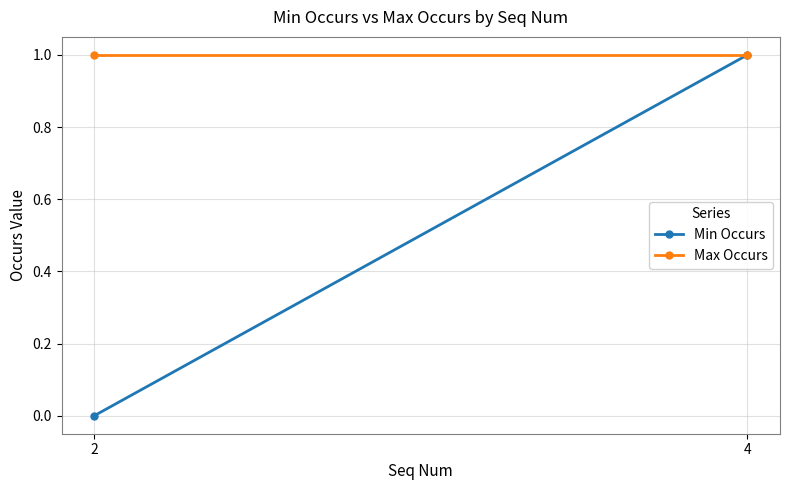

What are all the series names shown in the legend?

Min Occurs, Max Occurs